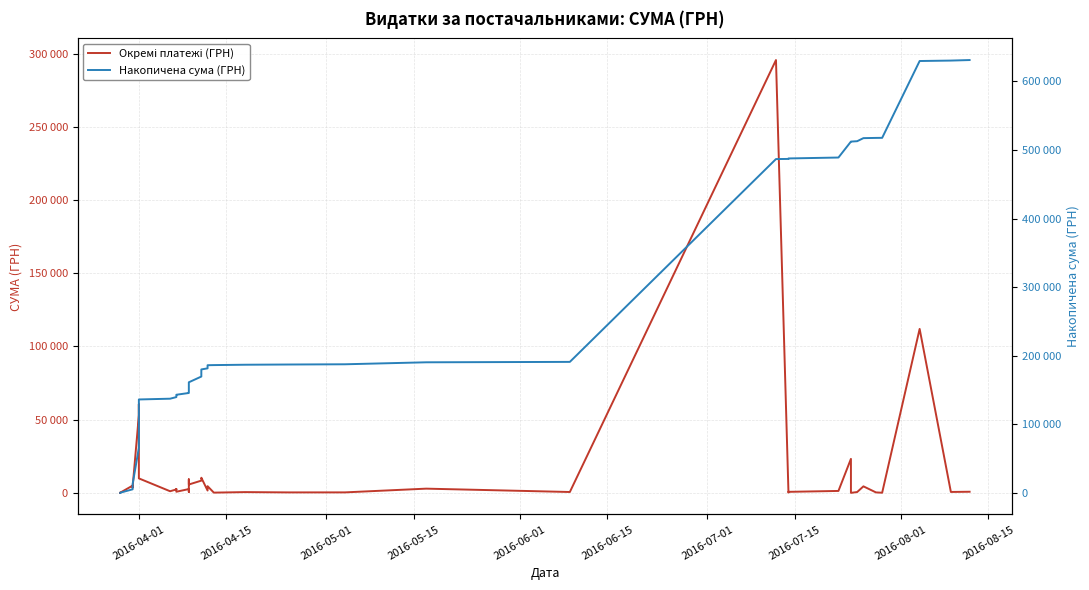

What is the difference between the second highest and second lowest values in the Окремі платежі (ГРН) series?

111892.6